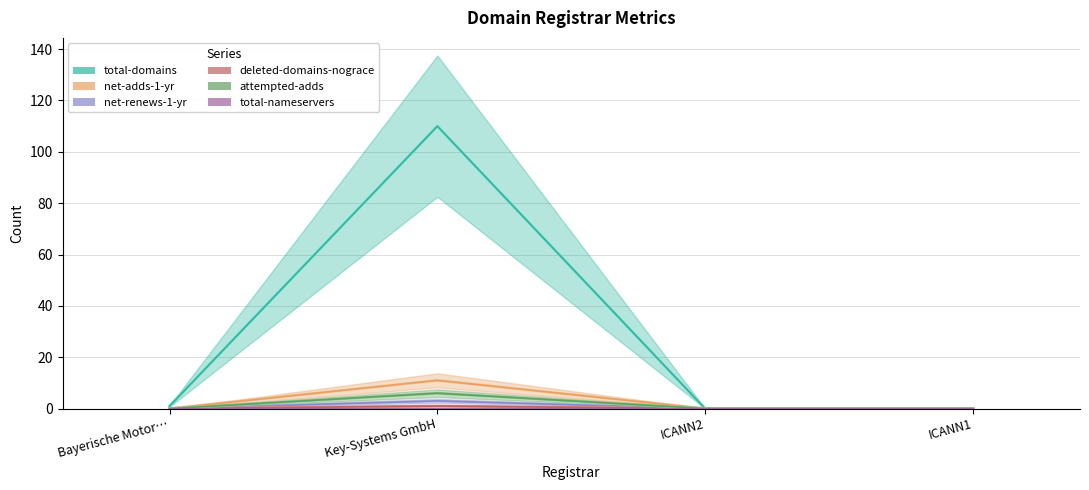

Between ICANN2 and Bayerische Motor…, which is larger?

Bayerische Motor…